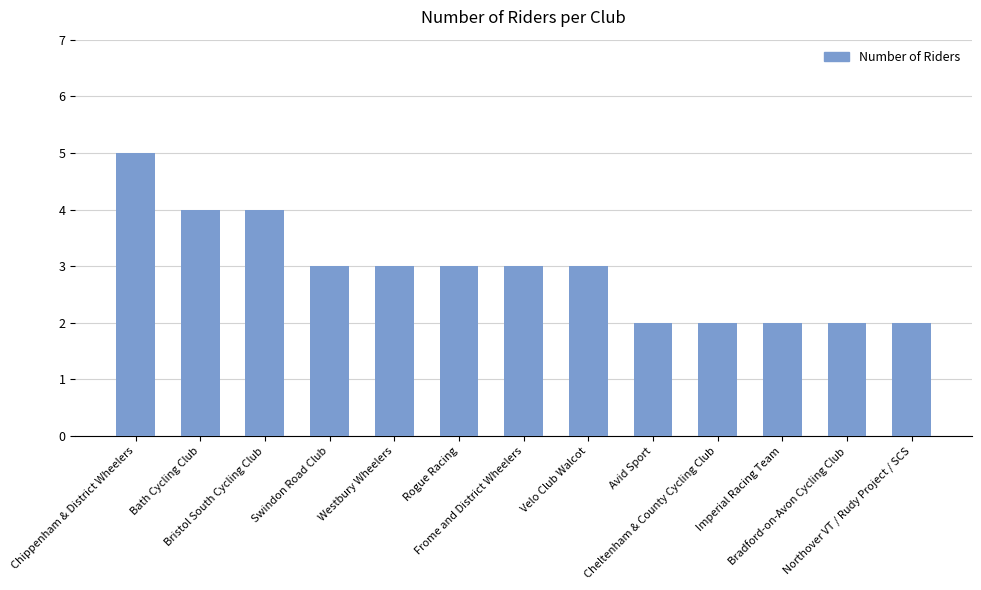

Which label corresponds to the largest value in the chart?

Chippenham & District Wheelers